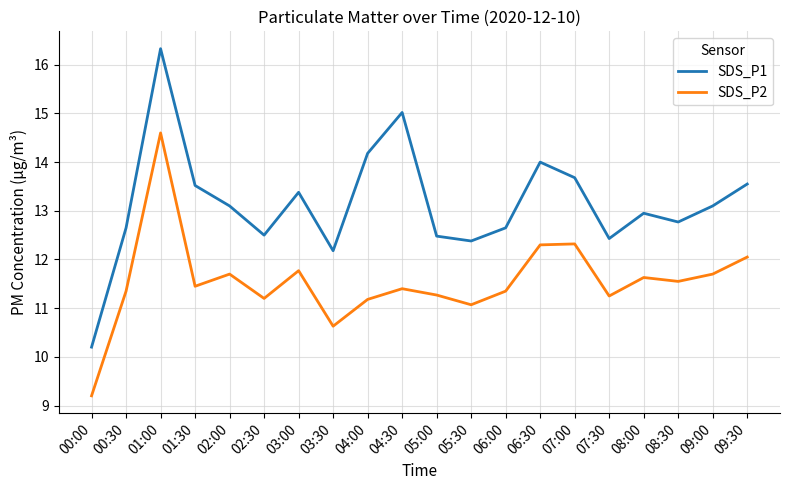

What is the highest value of the SDS_P1 series?

16.3